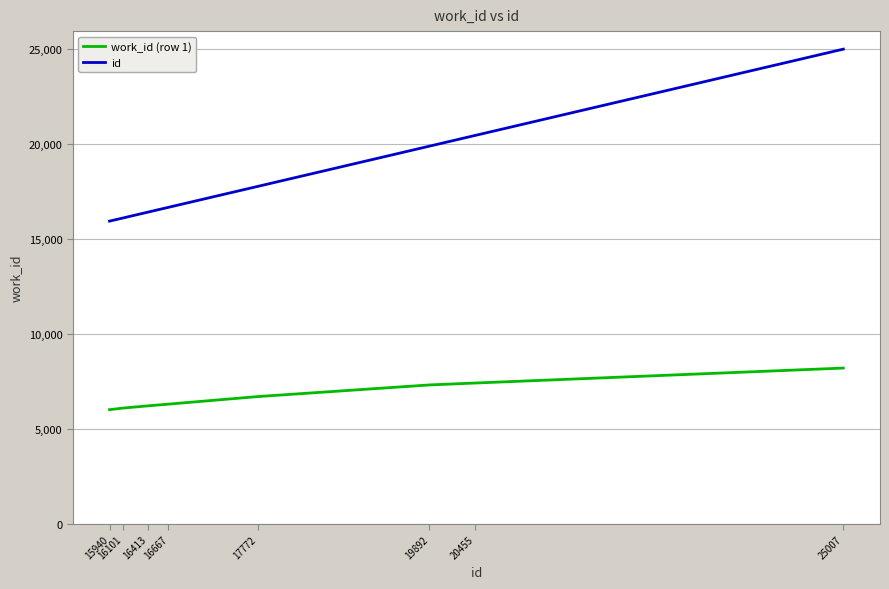

What is the total value across all series at 15940?

21941